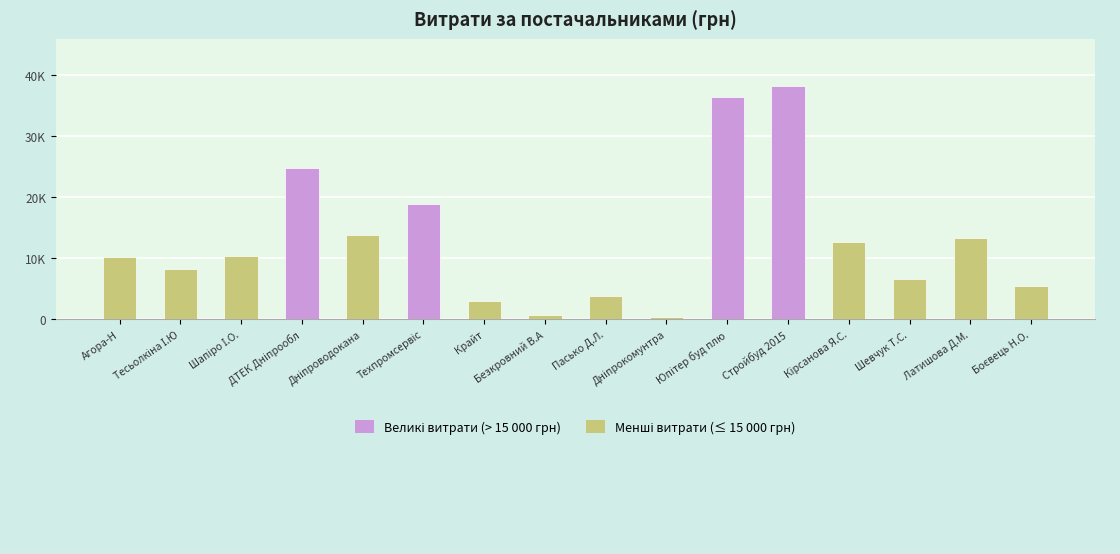

What is the average value?

12927.7